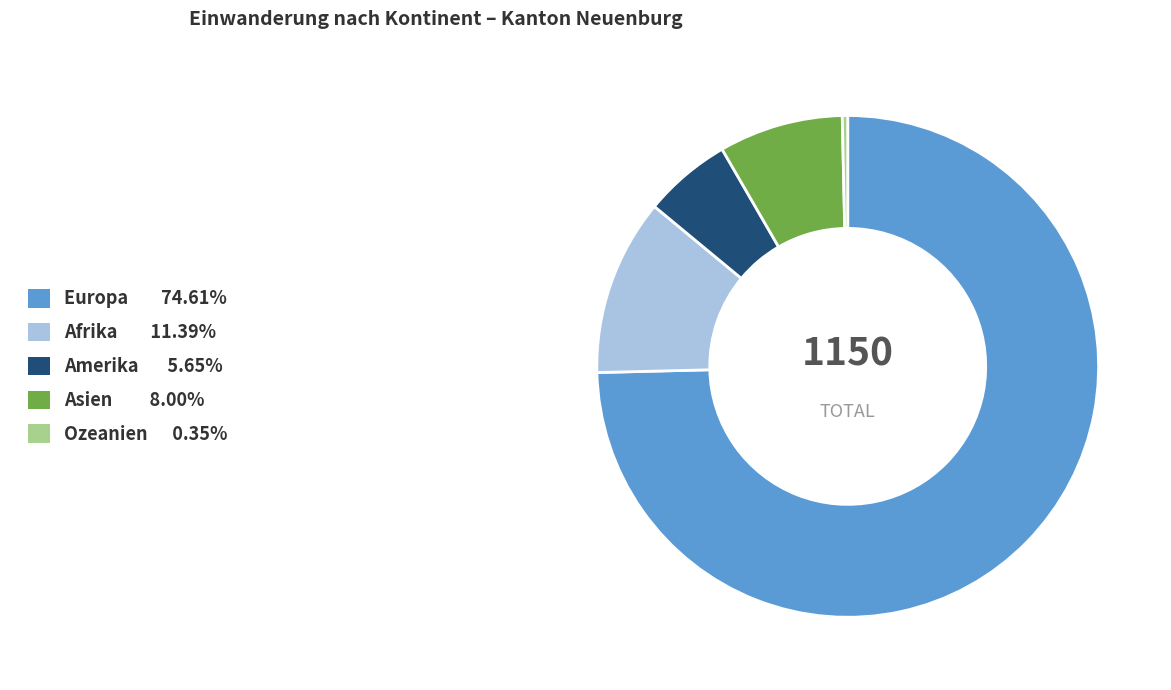

How many segments does this pie chart have?

5